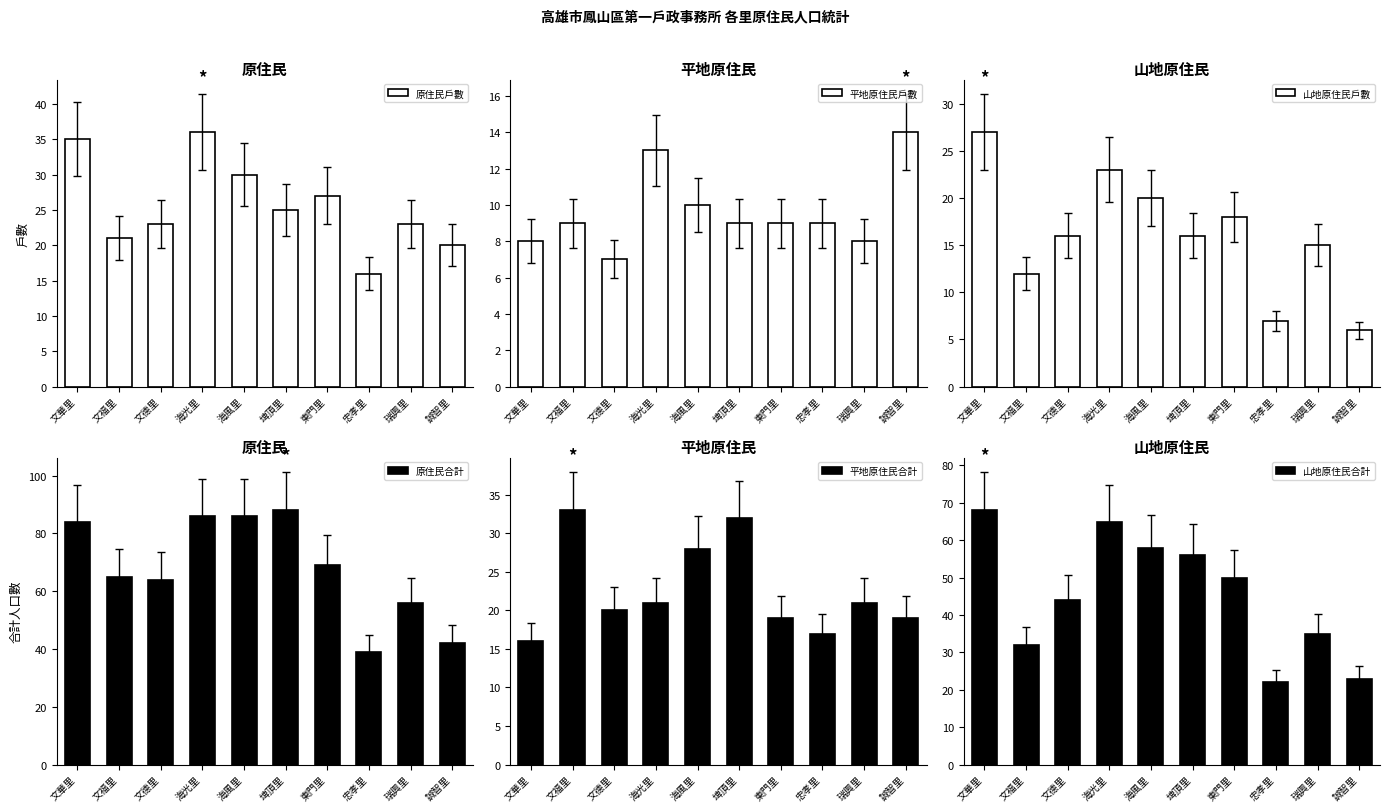

What is the sum of the 山地原住民合計 values at 瑞興里 and 海光里?

100